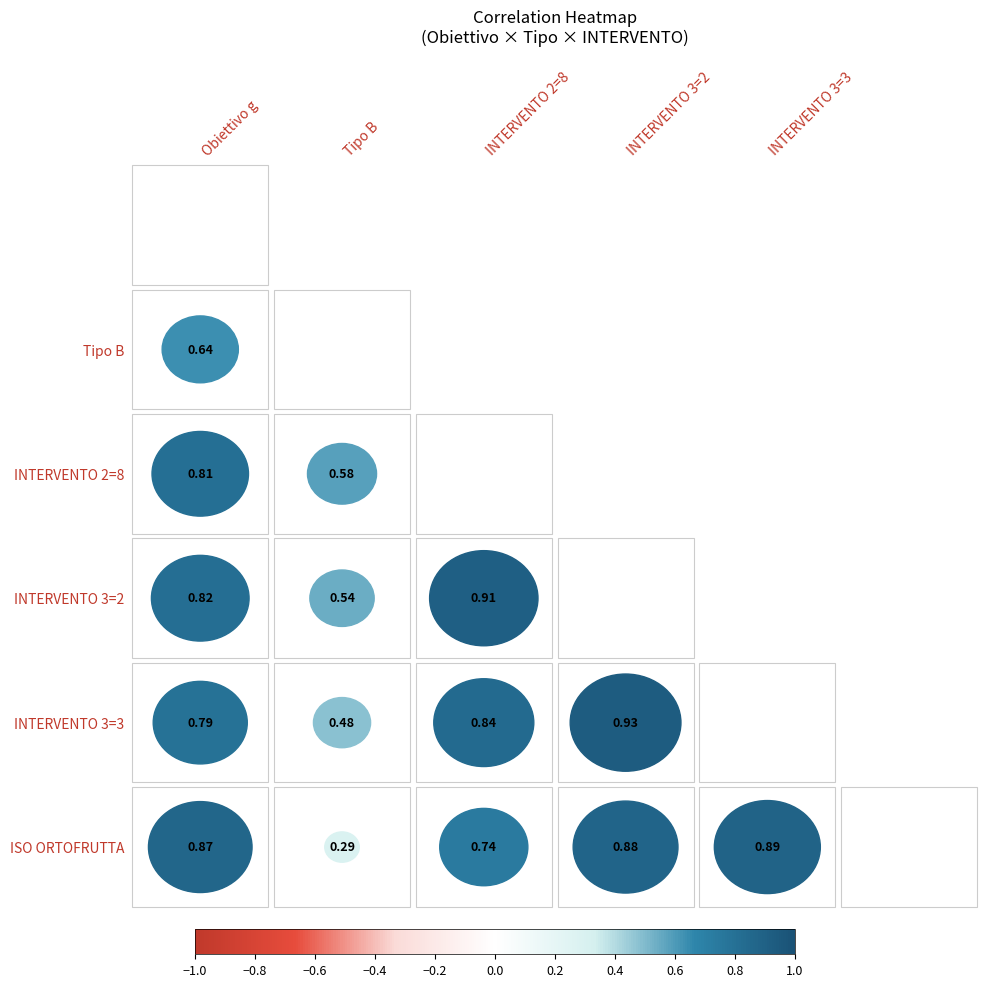

Is it true that g_NT equals 1 at 10?

False